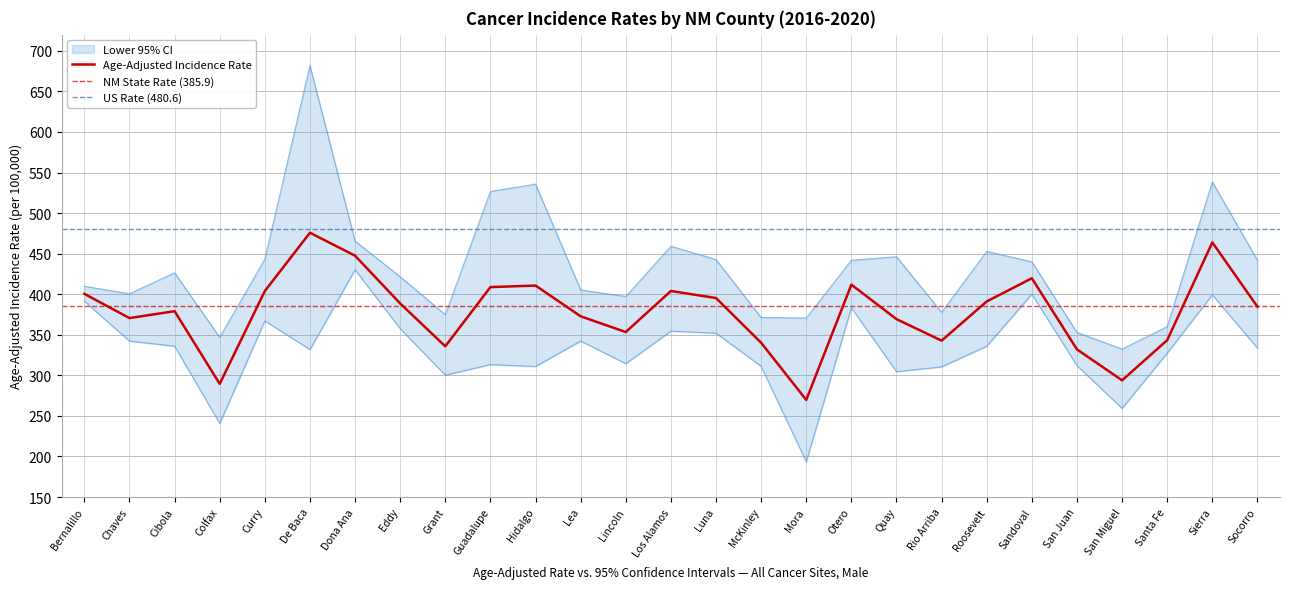

How many lines are shown in the chart?

3